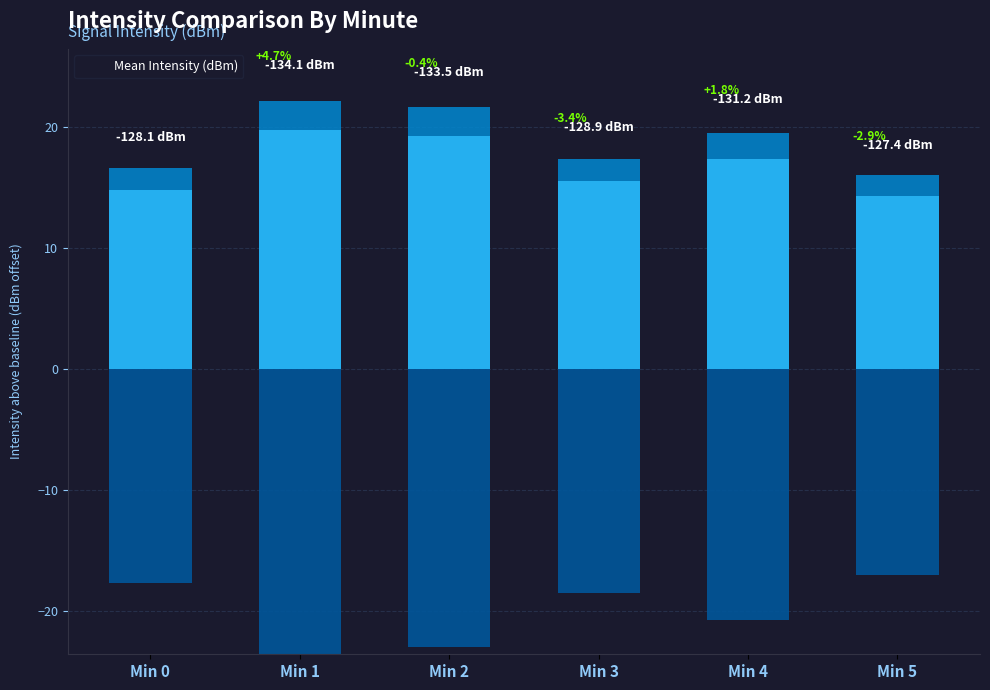

At which label does the data first exceed 21?

Min 1